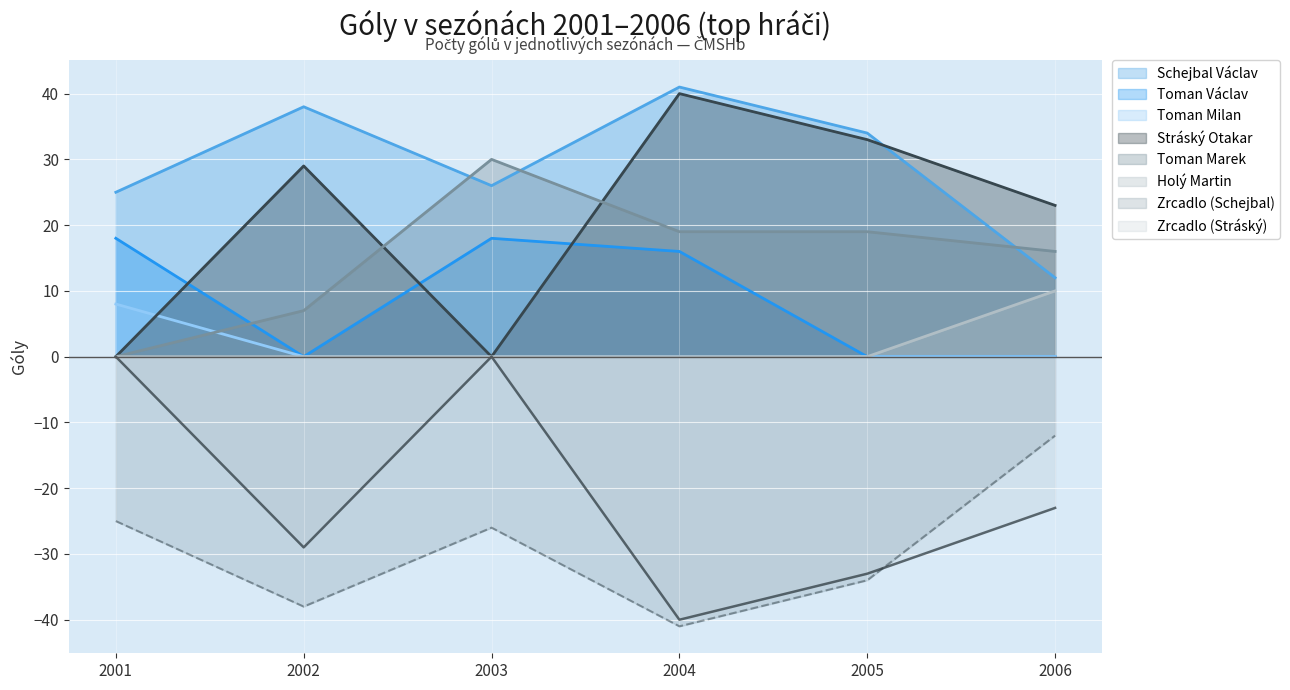

At which category is the sum across all series the highest?

2003